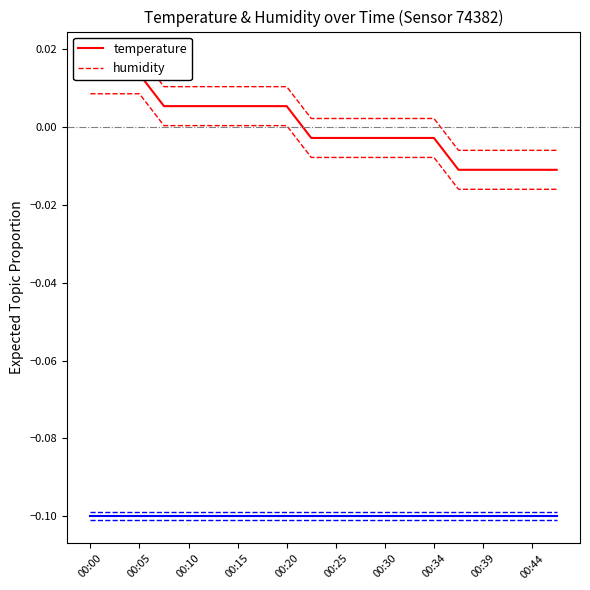

Reading left to right, transcribe all the data shown in this chart.

temperature: 0.0	0.0	0.0	0.0	0.0	0.0	0.0	0.0	0.0	-0.0	-0.0	-0.0	-0.0	-0.0	-0.0	-0.0	-0.0	-0.0	-0.0	-0.0
humidity: -0.1	-0.1	-0.1	-0.1	-0.1	-0.1	-0.1	-0.1	-0.1	-0.1	-0.1	-0.1	-0.1	-0.1	-0.1	-0.1	-0.1	-0.1	-0.1	-0.1